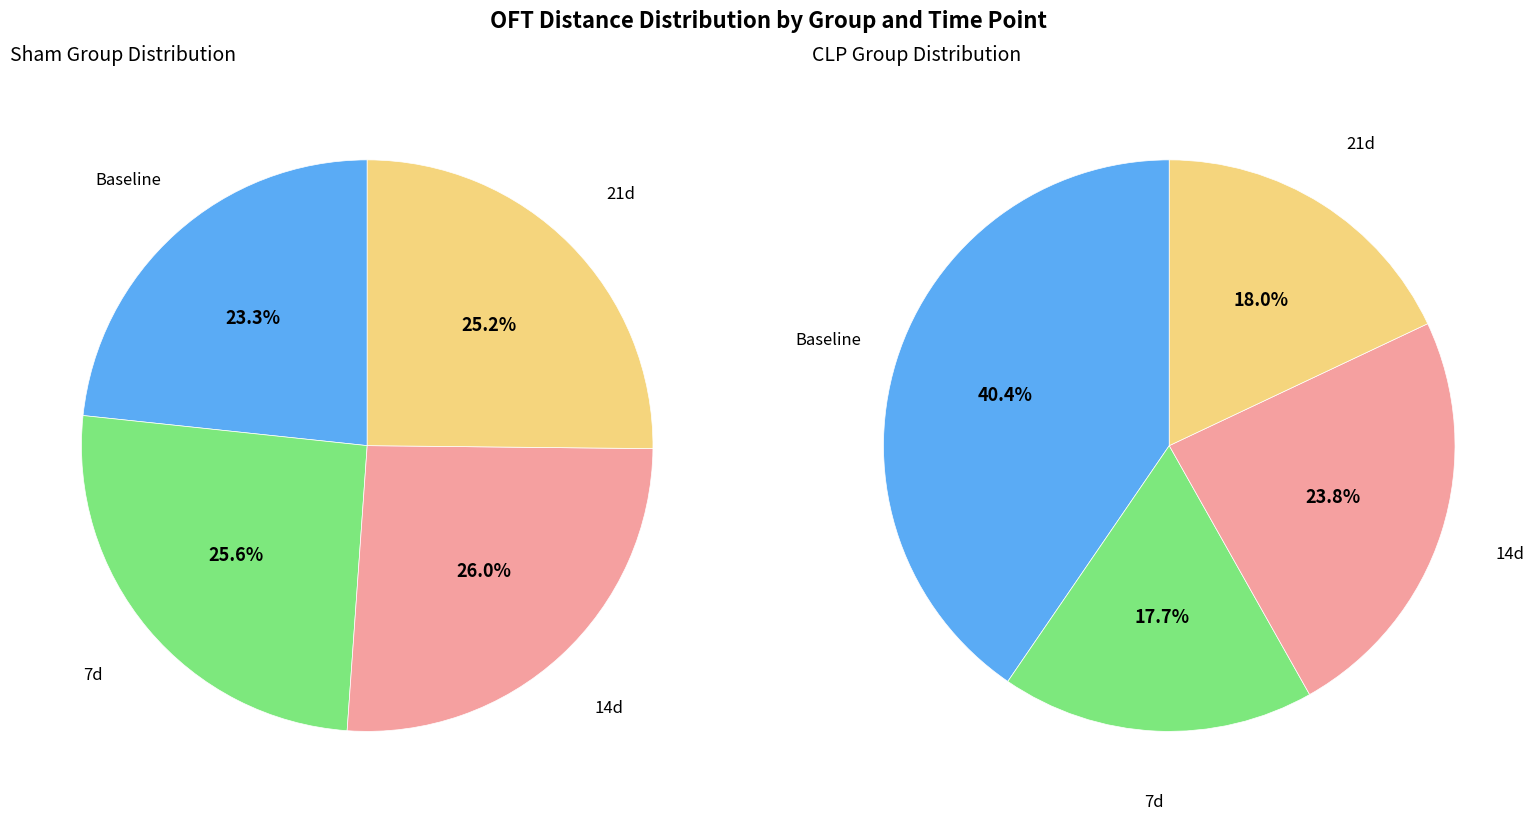

To the nearest percent, what portion does clp_values represent?

26%